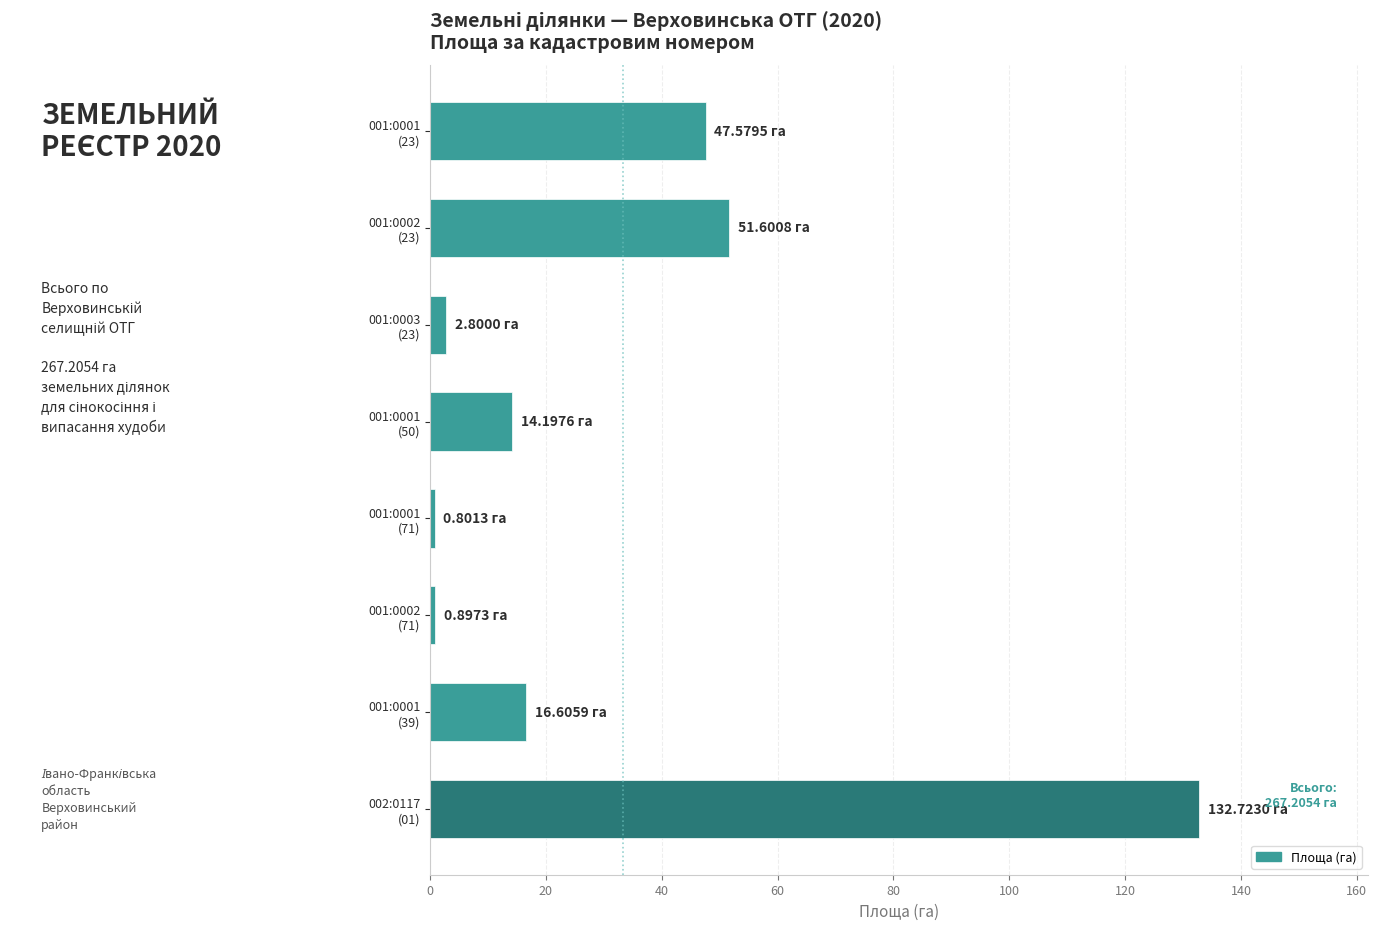

Does the chart contain stacked bars?

No